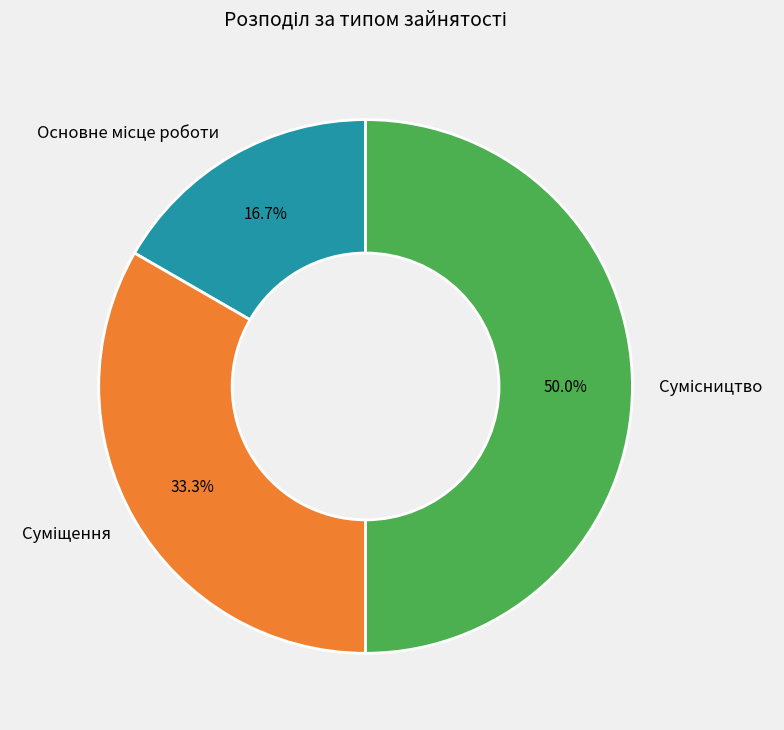

True or false: Основне місце роботи accounts for 22% of the total.

False